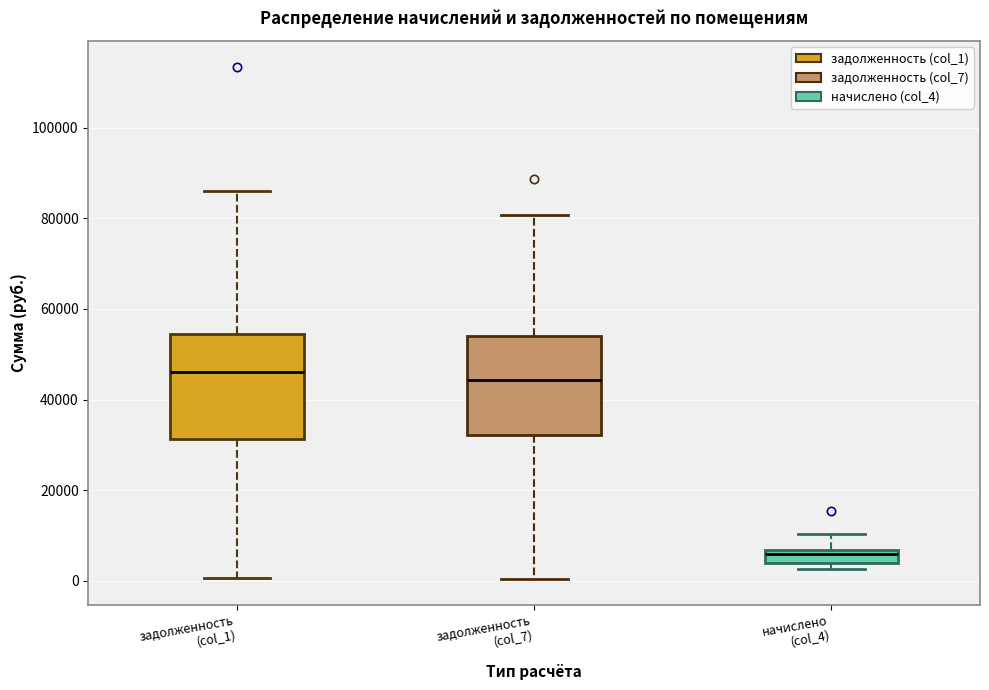

Where does the upper whisker of the box for начислено (col_4) end on the y-axis? The values are not printed on the chart, so give them approximately, as read against the axis.

10000